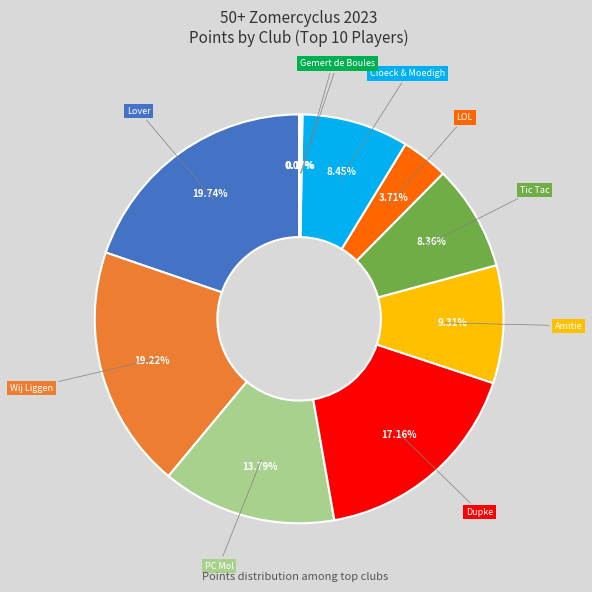

Between Tic Tac and PC Mol, which is larger?

PC Mol